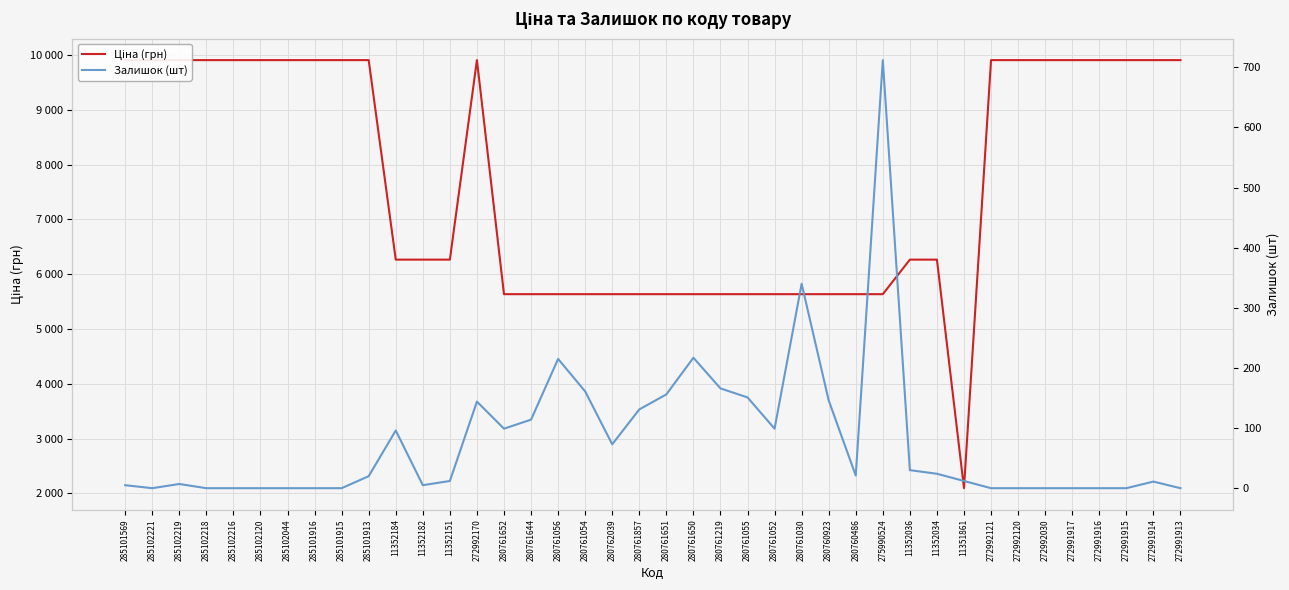

At 285101913, list the series in order from smallest to largest.

Залишок (шт), Ціна (грн)